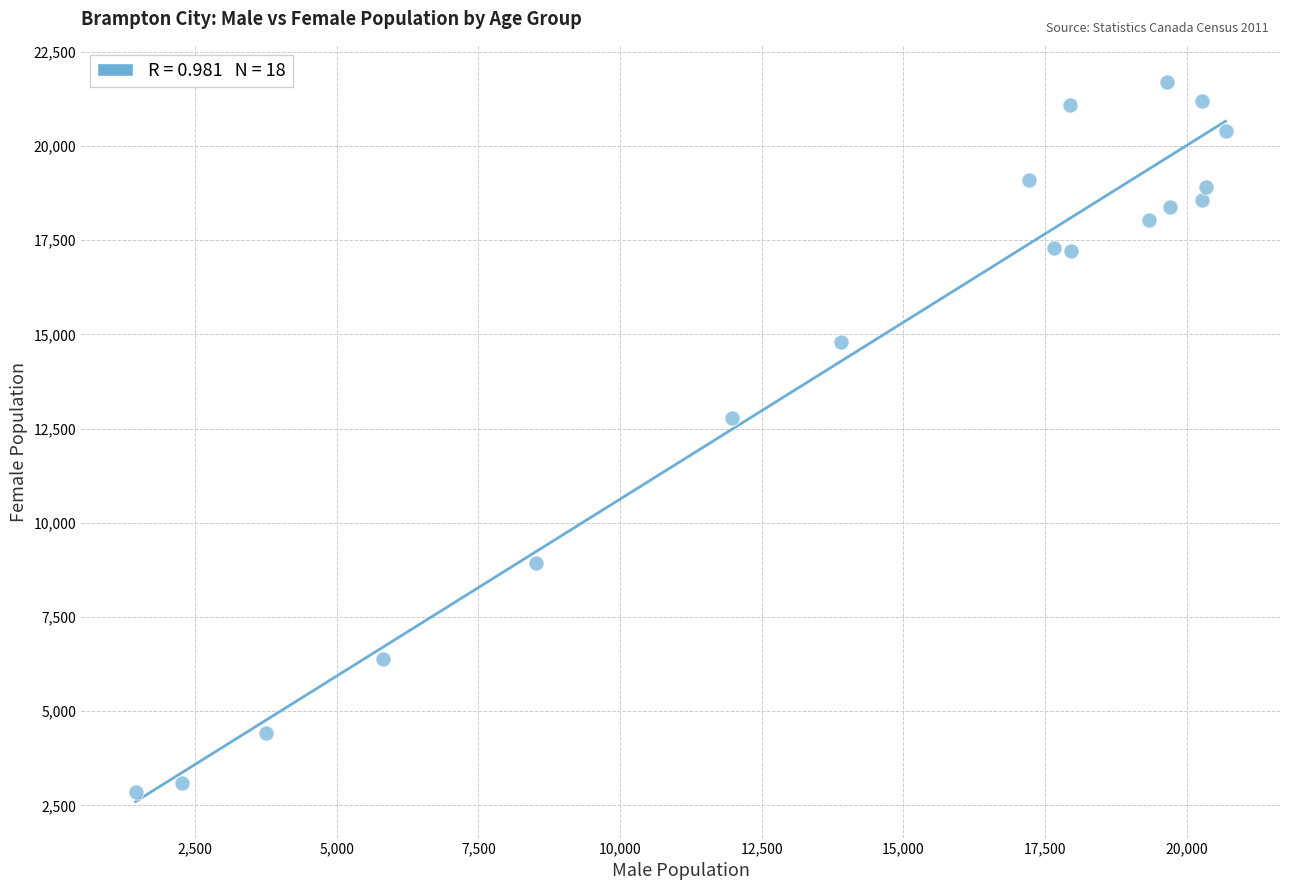

What Y value in the scatter plot is closest to 12280?

12795